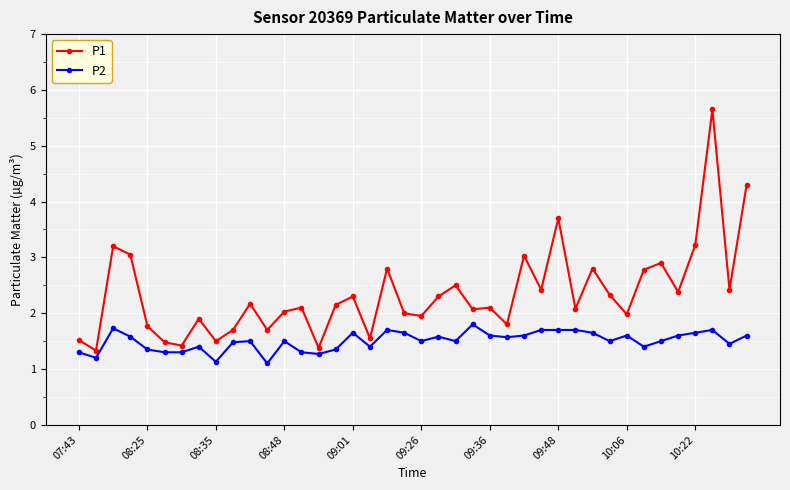

What is the average value of the P2 series?

1.5